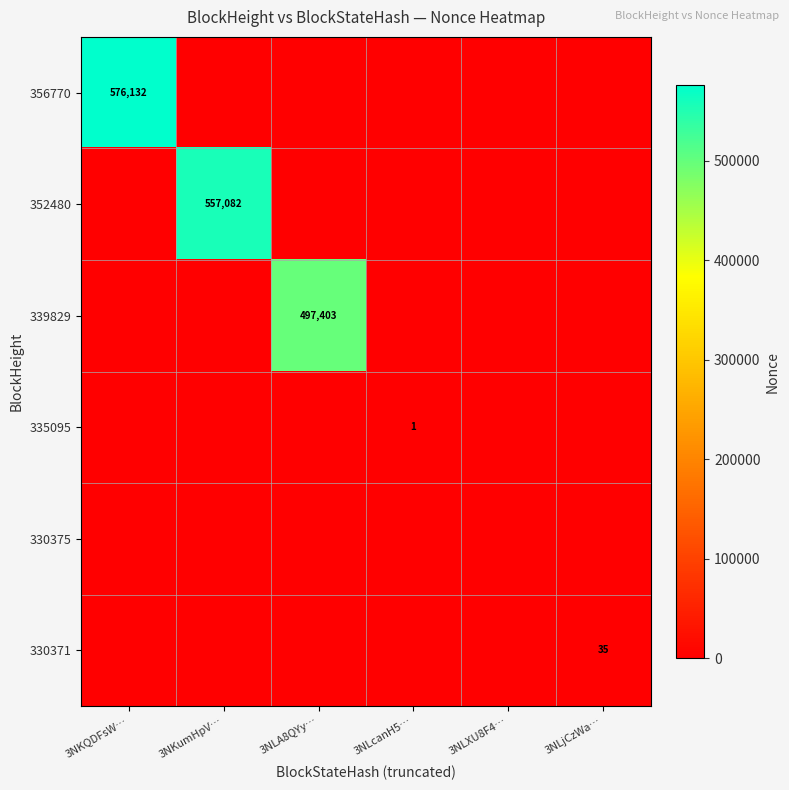

The 335095 series shows 0 at 3NLcanH5…. True or false?

False